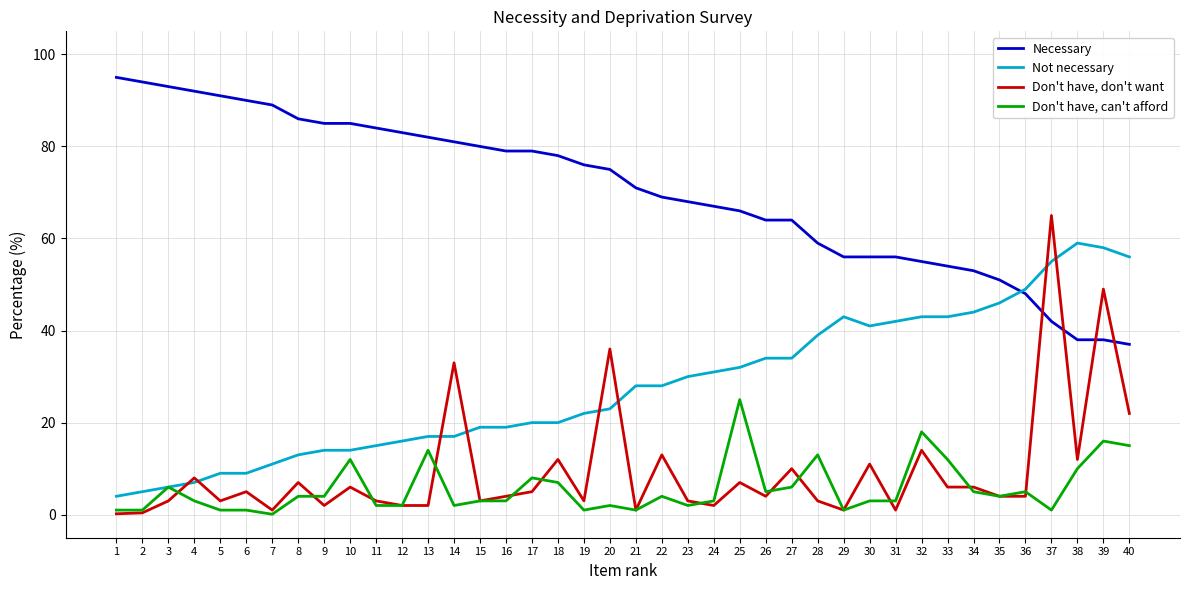

Which series ends up on top after the final intersection of Don't have, don't want and Necessary?

Necessary